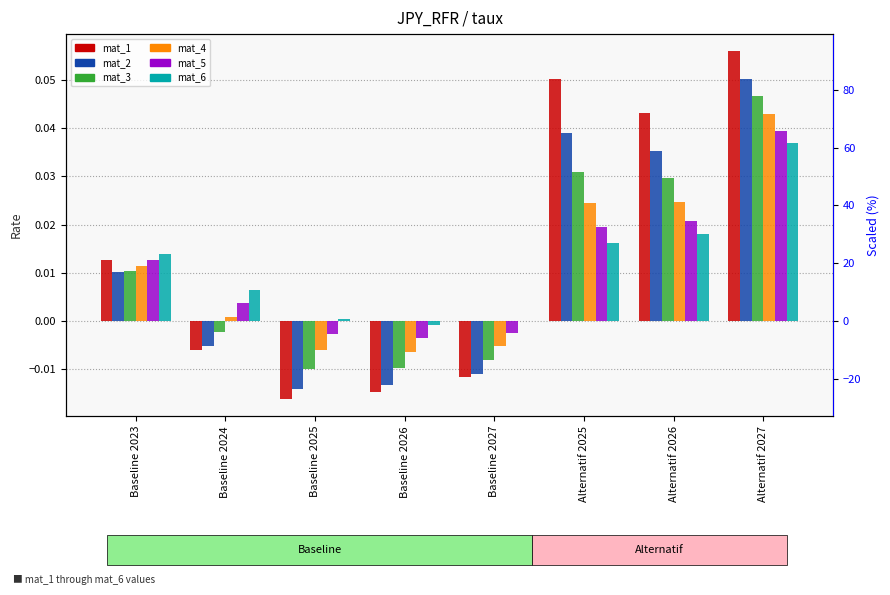

What is the label of the 8th bar from the left?

Alternatif 2027